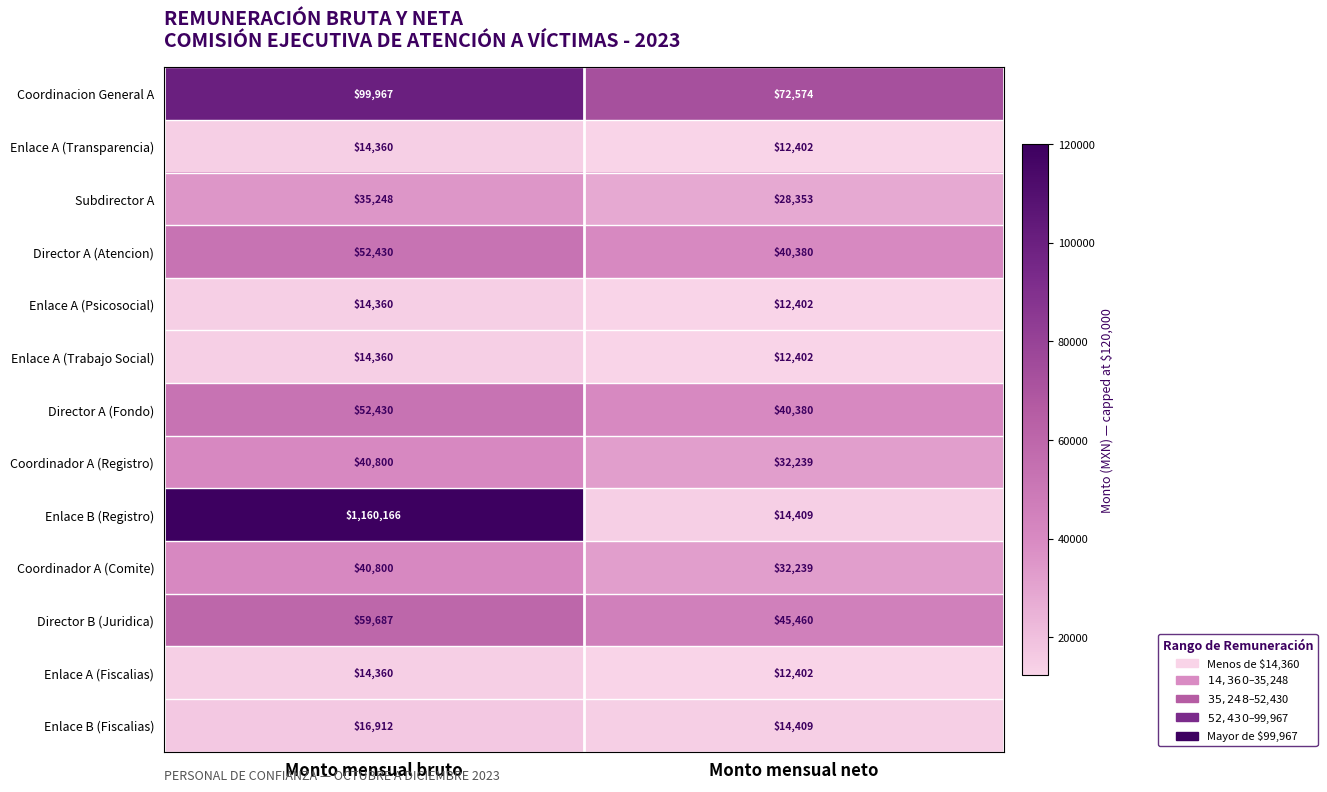

Which series has the largest total across all categories?

Enlace B (Registro)